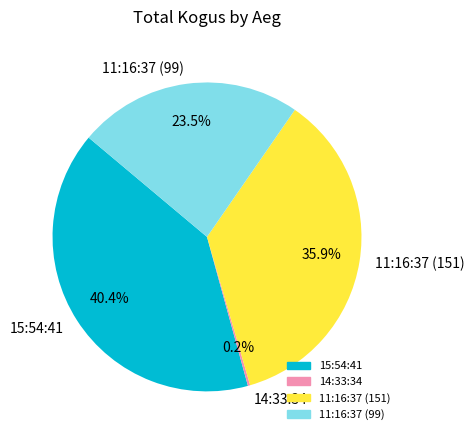

Does 11:16:37 (151) account for over 50% of the chart?

No